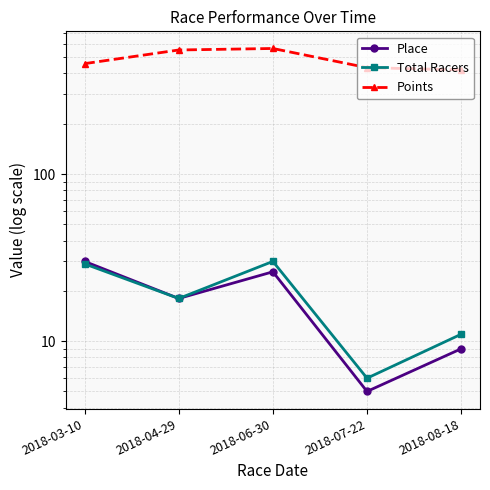

Where is the first local maximum for Place?

2018-06-30